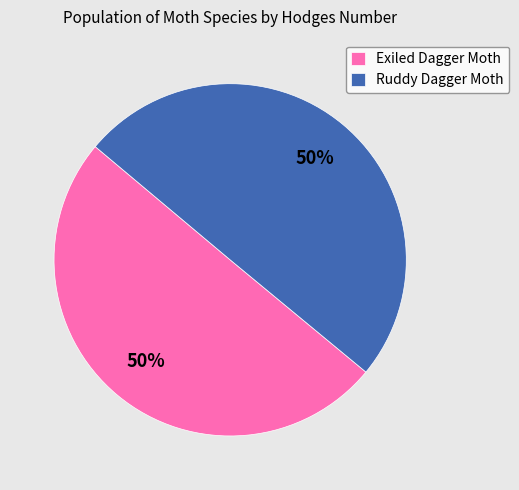

To the nearest percent, what percentage of the pie is Ruddy Dagger Moth?

50%